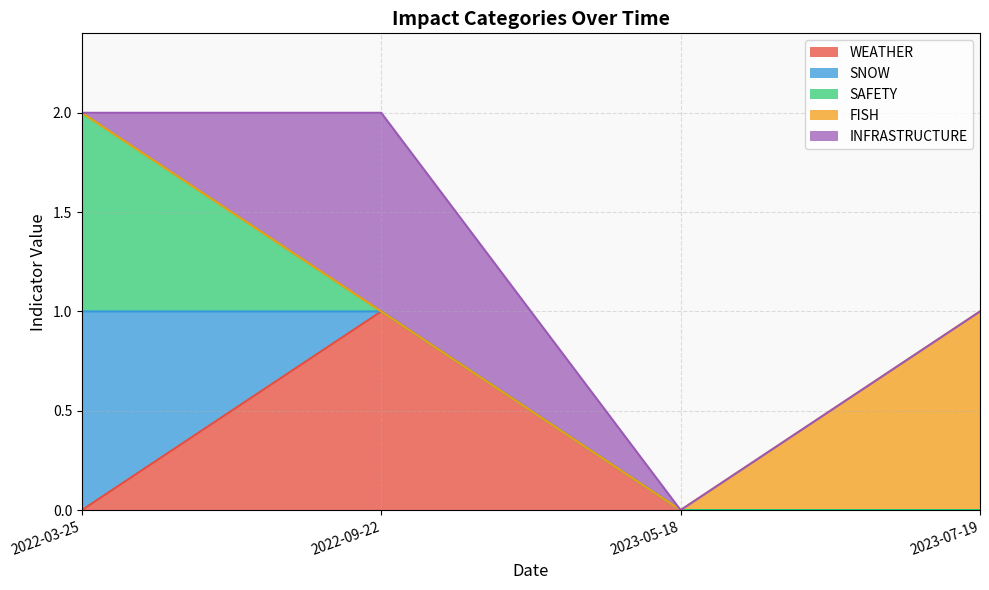

At how many categories does at least one series exceed 0?

3